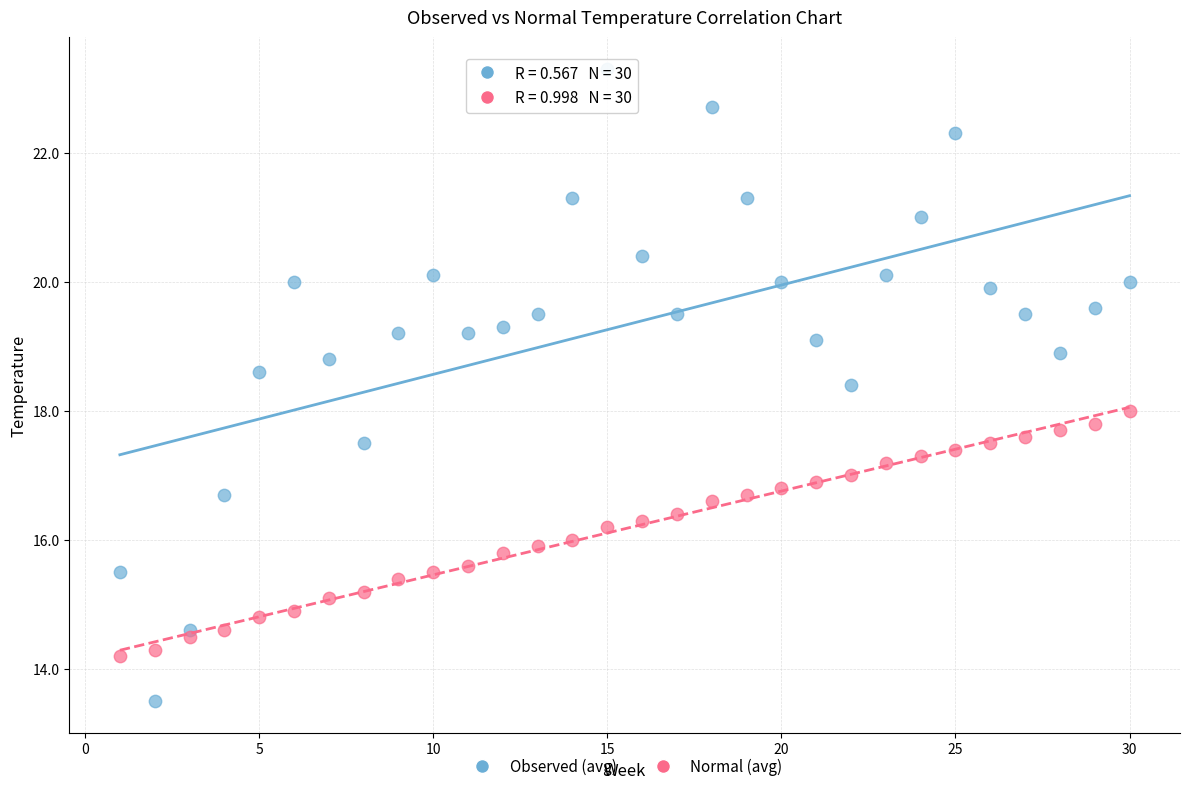

Which series has the largest Y range (max minus min)?

Observed (avg)